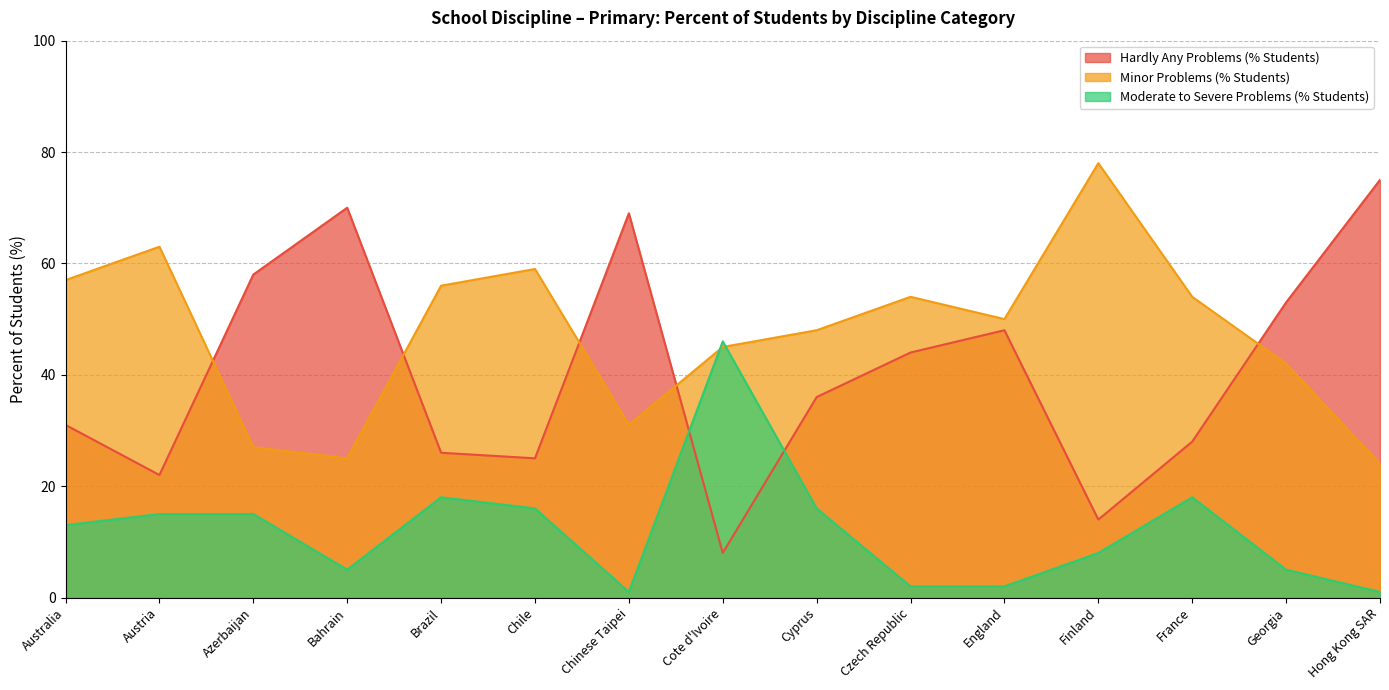

What is the greatest value displayed?

78